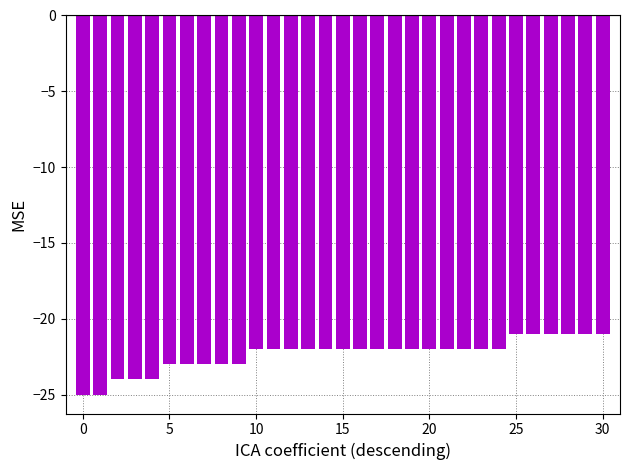

What is the value of the 16th bar from the left?

-22